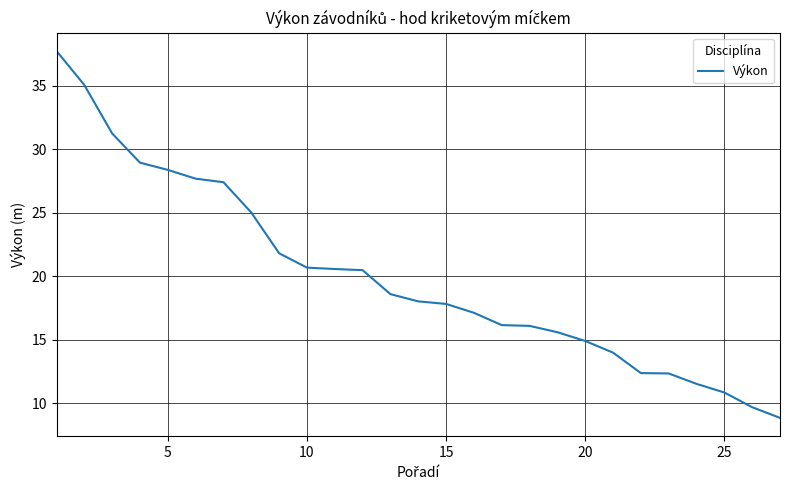

What is the greatest value displayed?

37.8